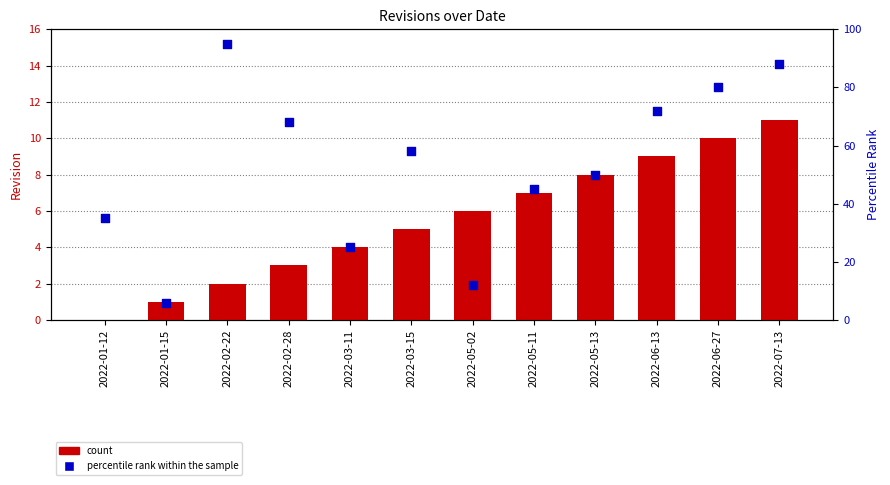

Which series has the largest total across all categories?

percentile rank within the sample